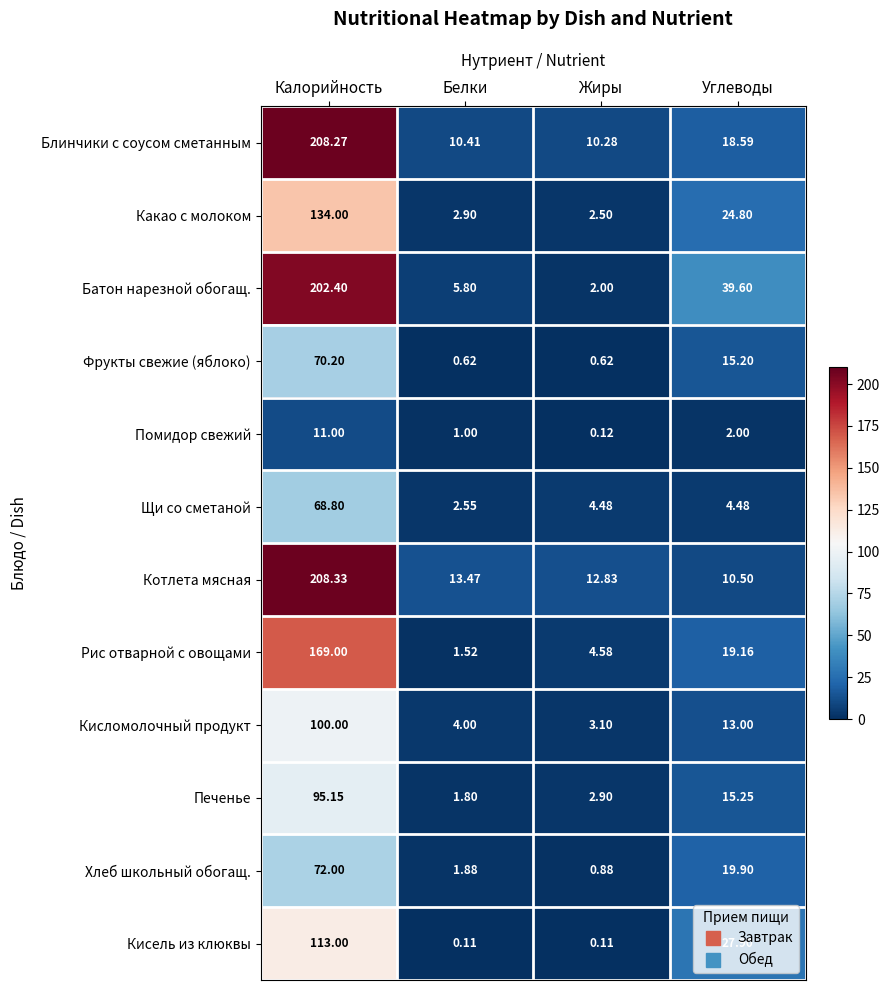

At which label does Щи со сметаной reach its peak?

Калорийность